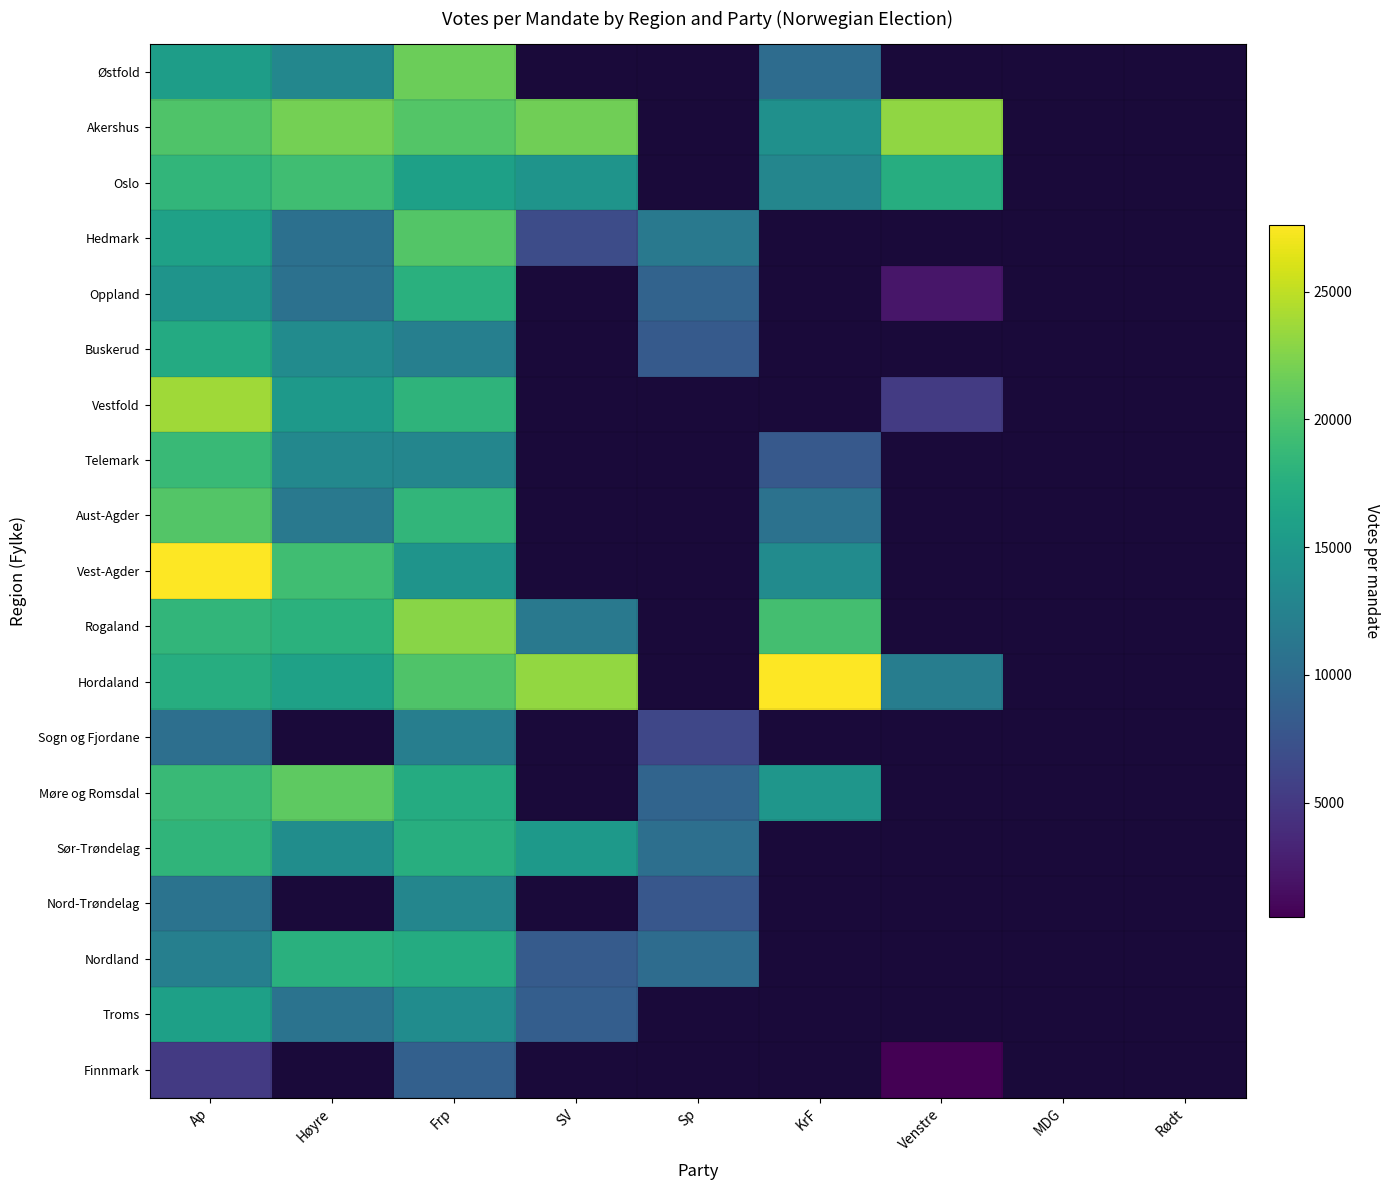

Between Ap and Høyre, which is larger?

Ap